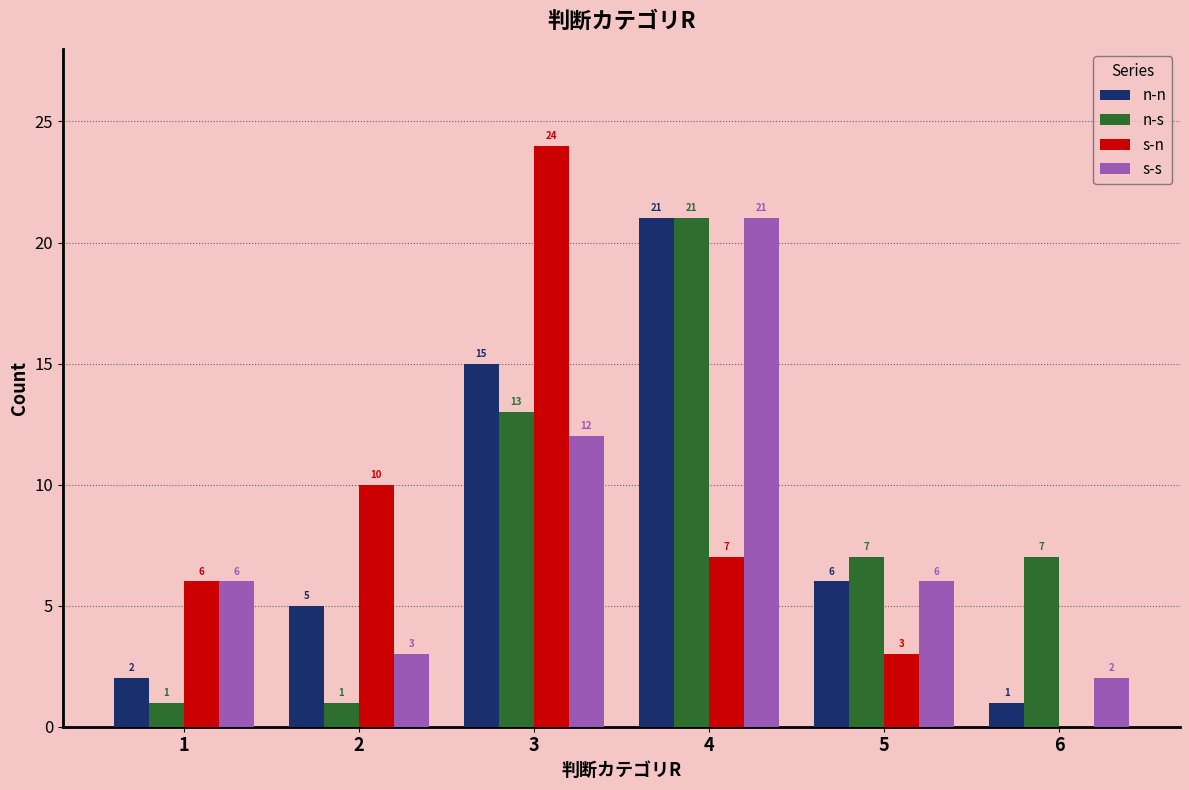

Is it true that s-n equals -8 at 6?

False